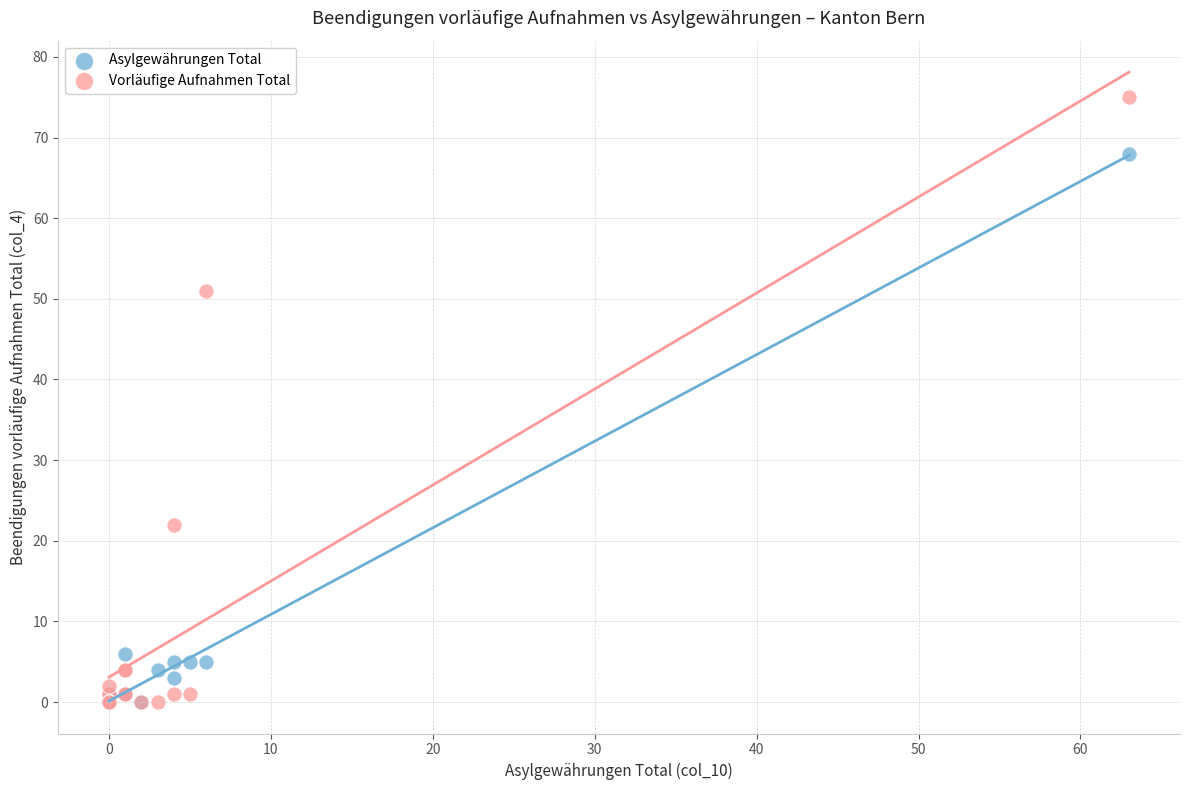

Across all series, what Y value is closest to 37?

51